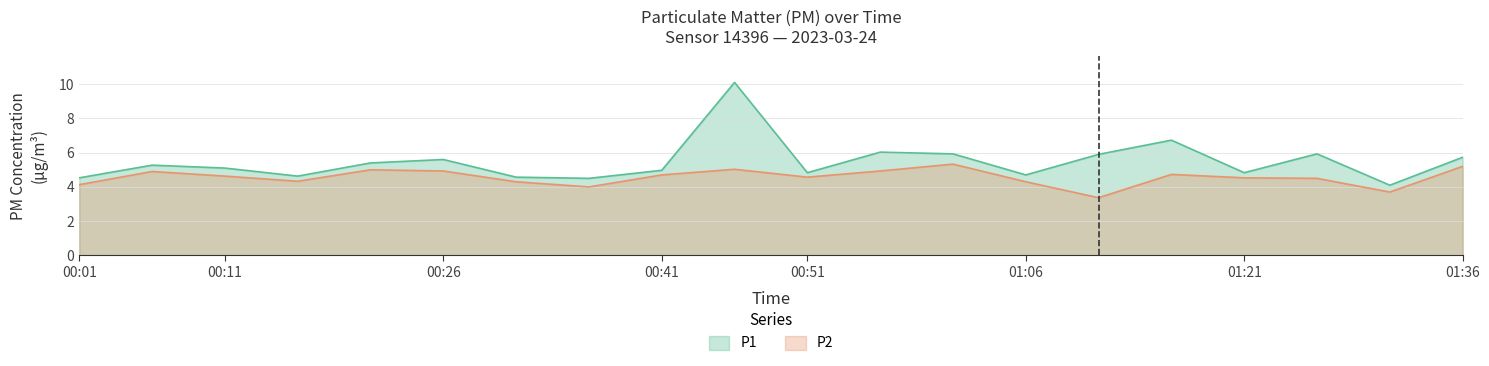

What is the value of the P1 point at the 7th from the left?

4.6